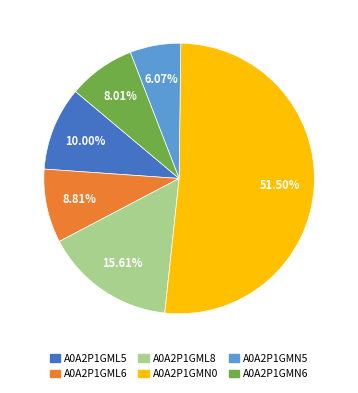

Is there any slice that represents more than half of the pie?

Yes